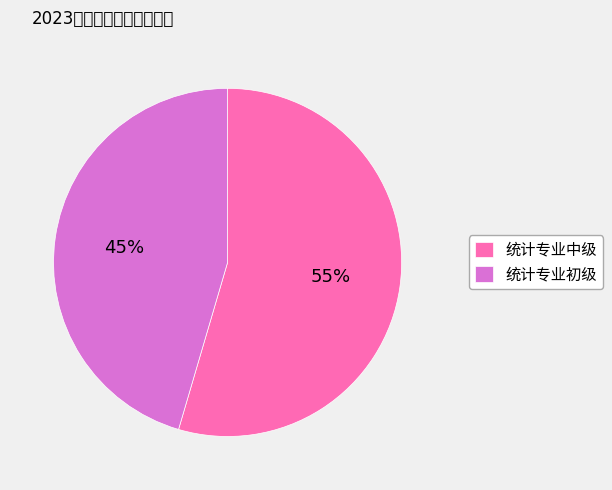

To the nearest percent, what portion does 统计专业初级 represent?

45%